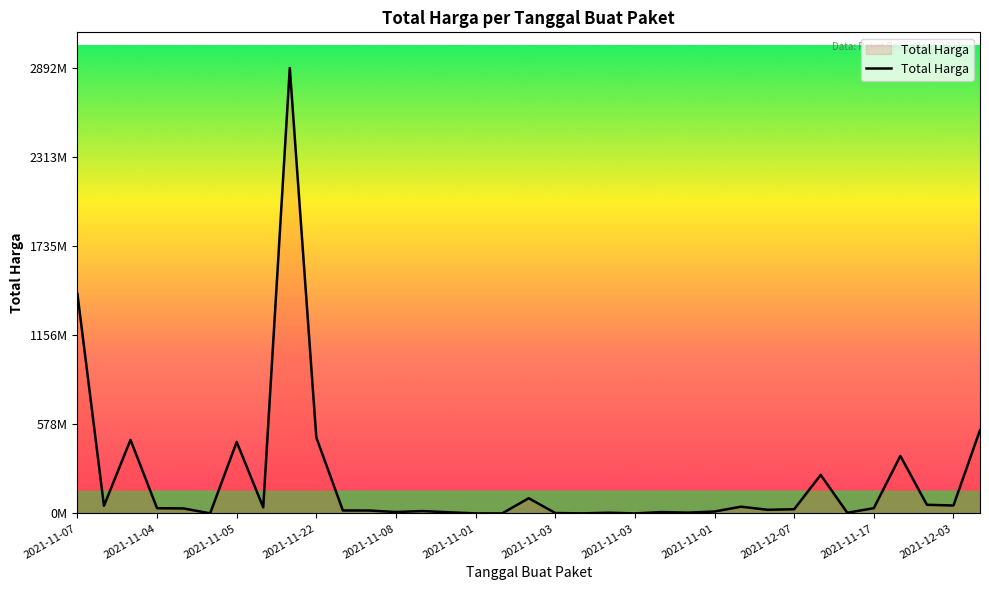

Is this an area chart (filled region under the line)?

Yes